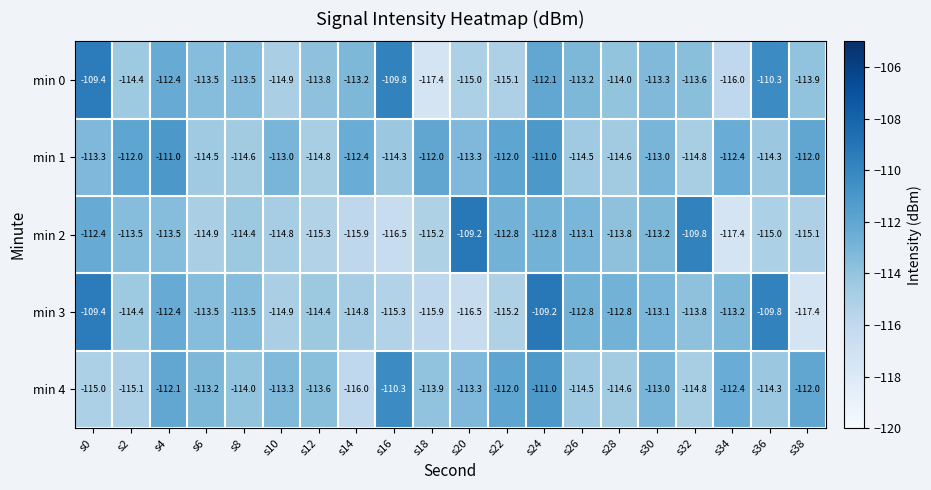

What is the difference between the maximum and minimum values in the min 4 series?

5.7